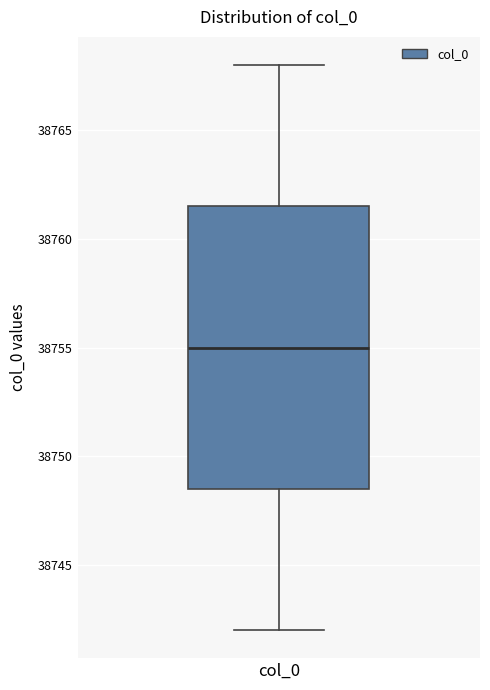

Read this box plot against the y-axis: the position of the median line, the range covered by the box, and the ends of both whiskers. The values are not printed on the chart, so give them approximately, as read against the axis.

median 38755.0, box 38748.5 to 38761.5, whiskers 38742.0 to 38768.0